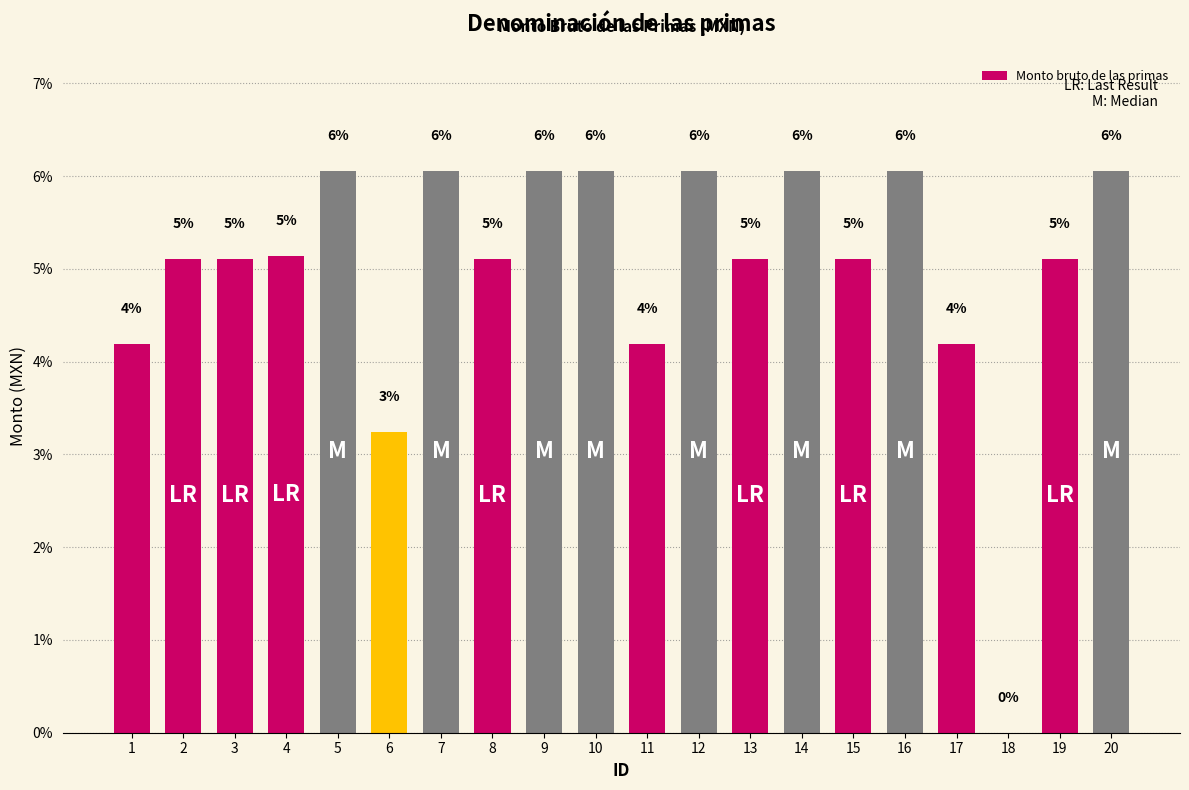

What is the value of the 11th bar from the left?

4.2